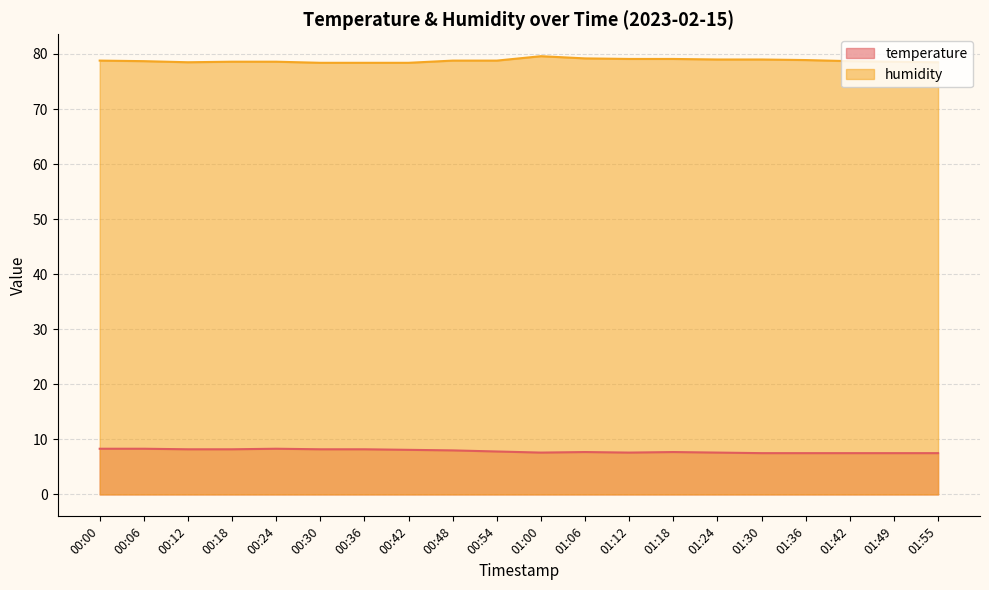

How many temperature values are between 7 and 8?

12